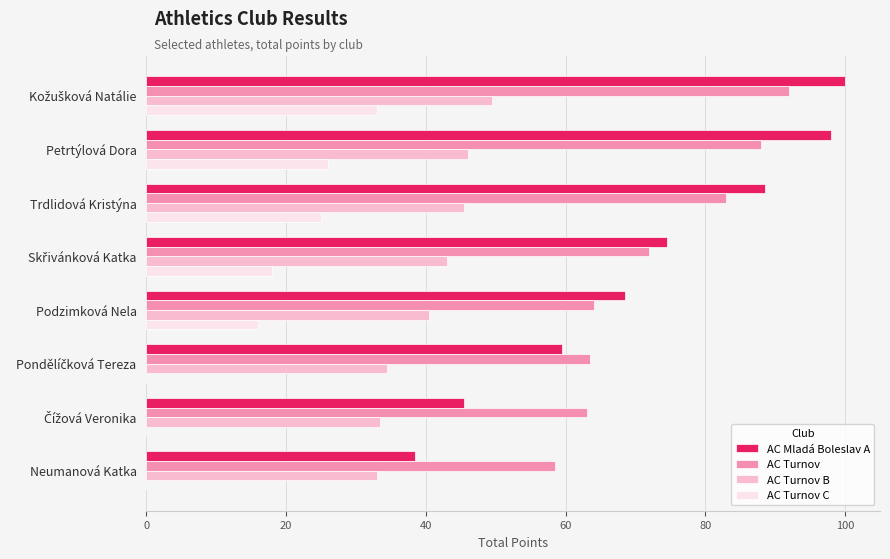

True or false: AC Turnov C has a value of 42.4 at Trdlidová Kristýna.

False